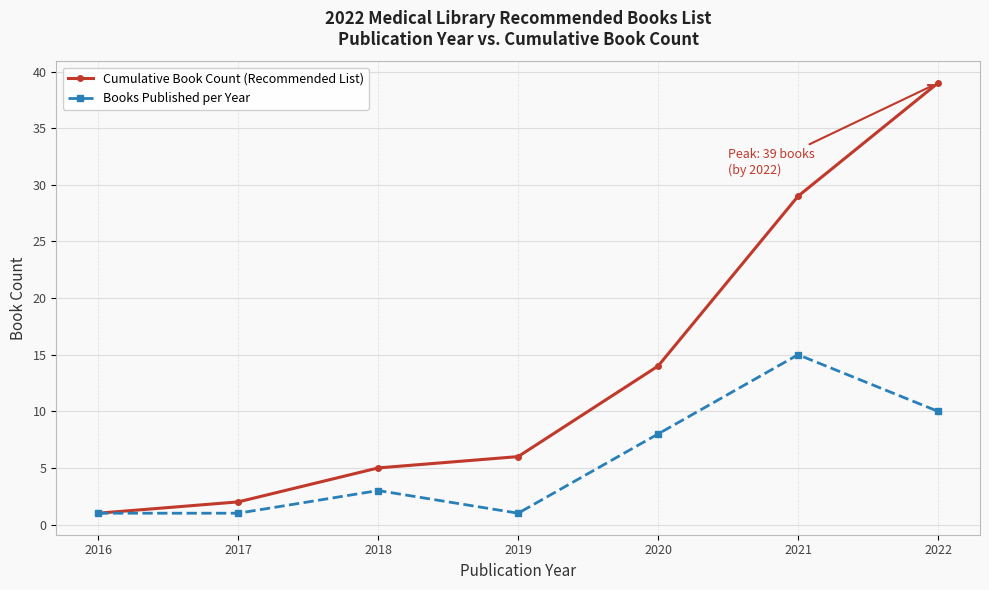

True or false: Cumulative Book Count (Recommended List) has more than 0 points higher than both neighbors.

False